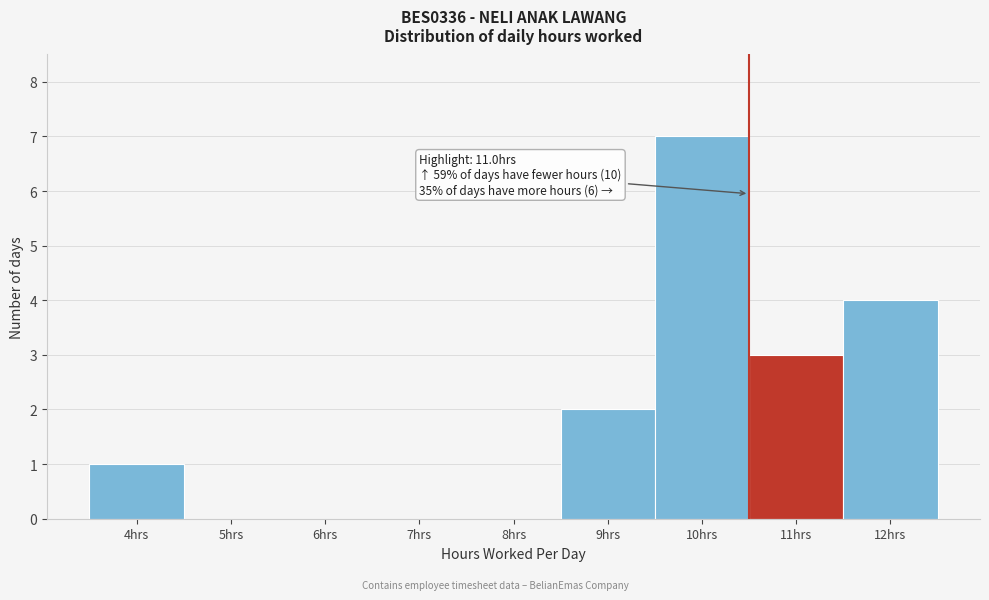

Reading left to right, transcribe all the data shown in this chart.

4hrs=1	5hrs=0	6hrs=0	7hrs=0	8hrs=0	9hrs=2	10hrs=7	11hrs=3	12hrs=4